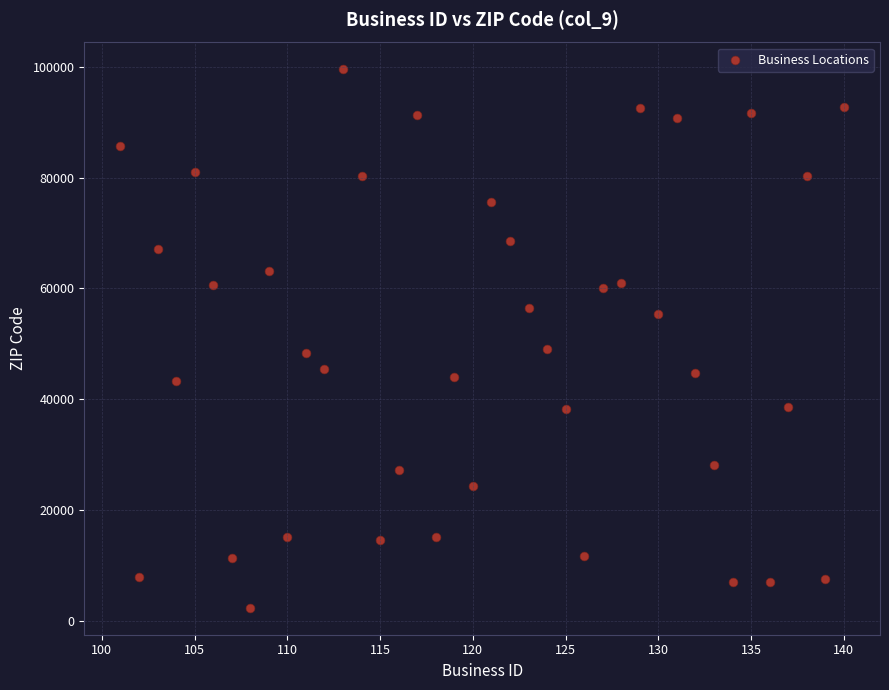

What is the range of X values (max minus min)?

39